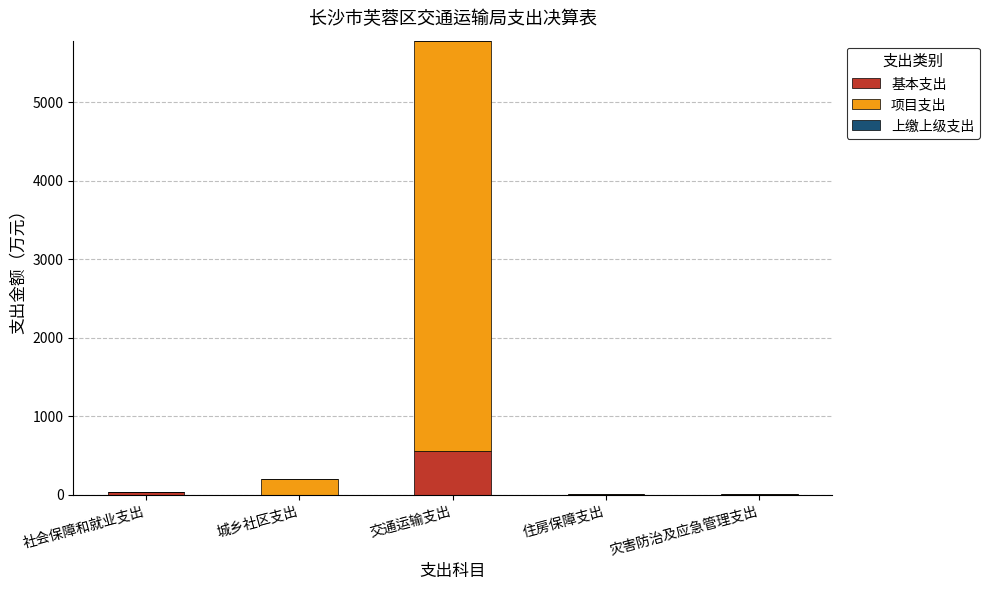

At which category is the sum across all series the highest?

交通运输支出